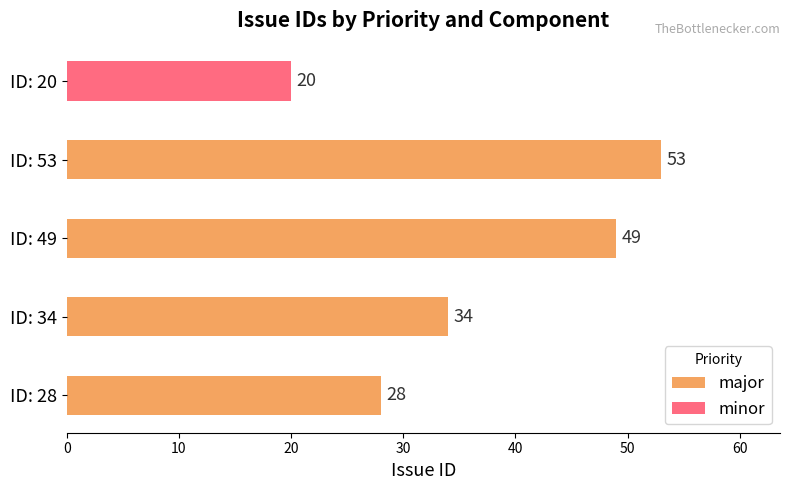

Is it true that major equals 49 at ID: 49?

True